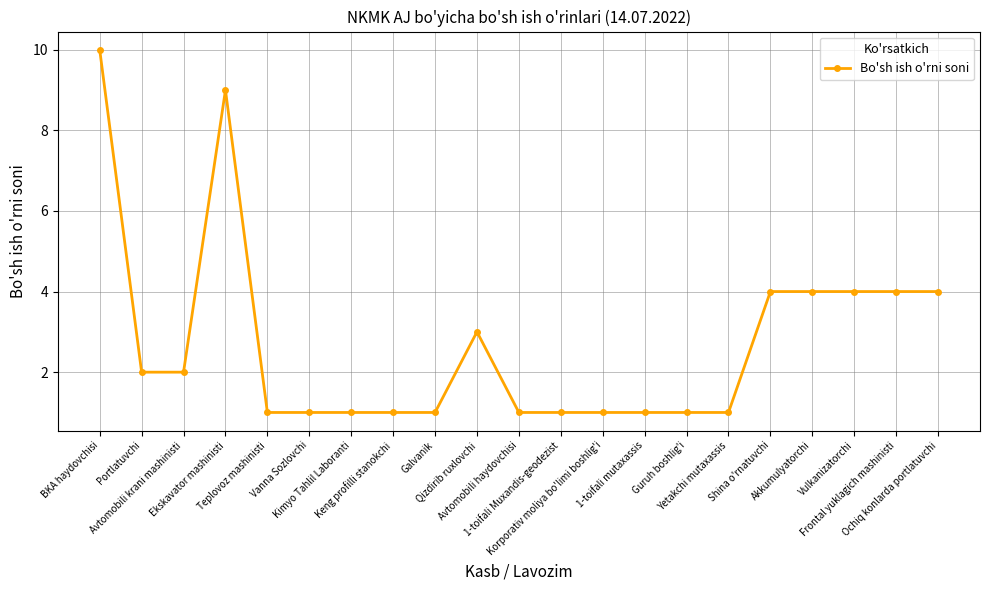

What is the greatest value displayed?

10